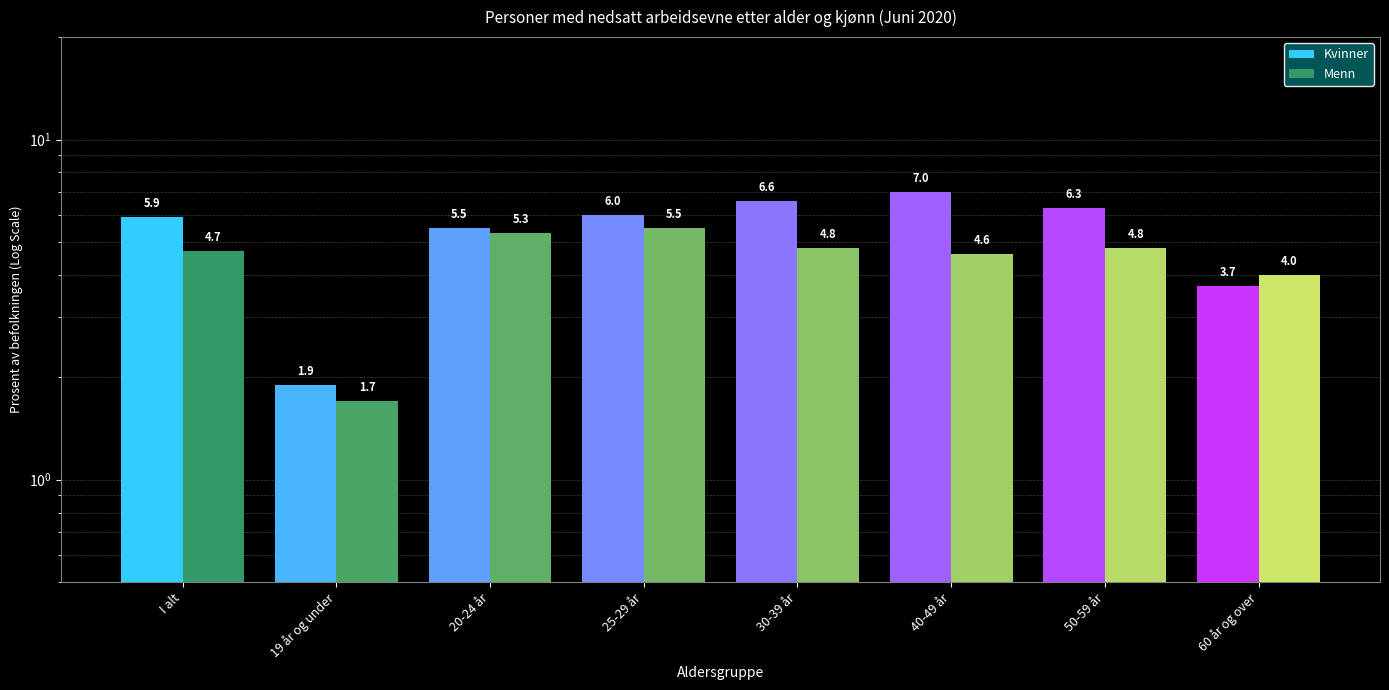

Rank the series at 30-39 år from lowest to highest value.

Menn, Kvinner